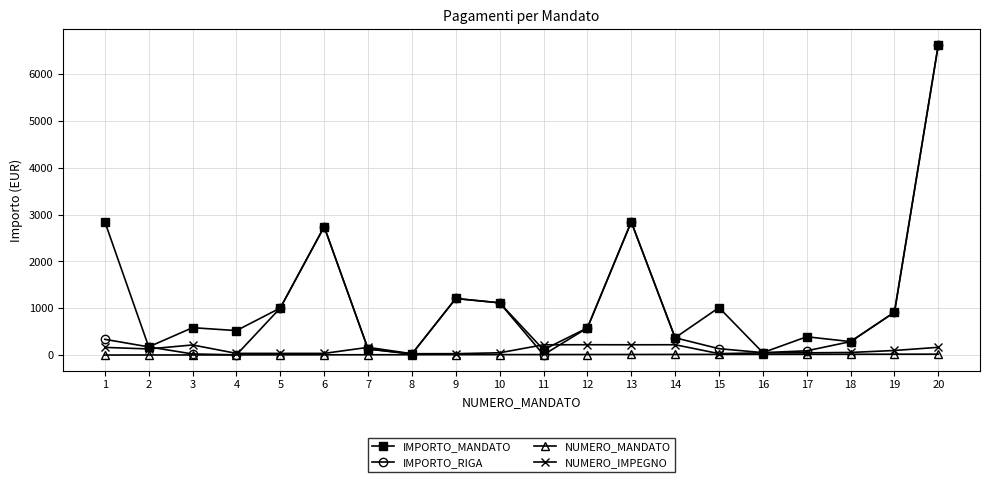

What is the sum of all IMPORTO_MANDATO values?

23541.9